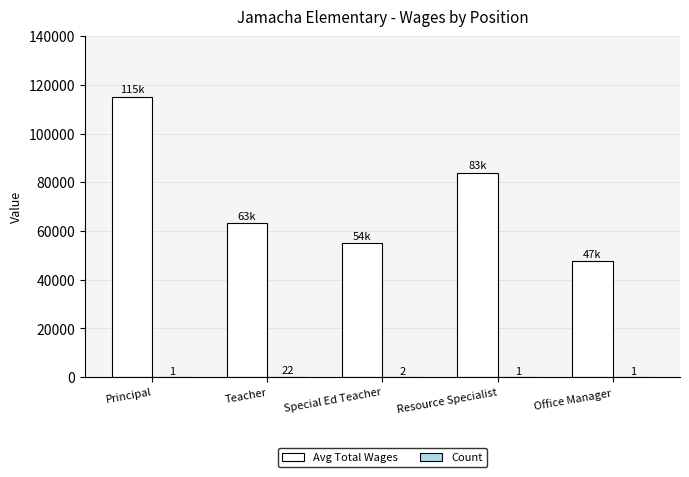

Which category has the highest value across all series?

Principal